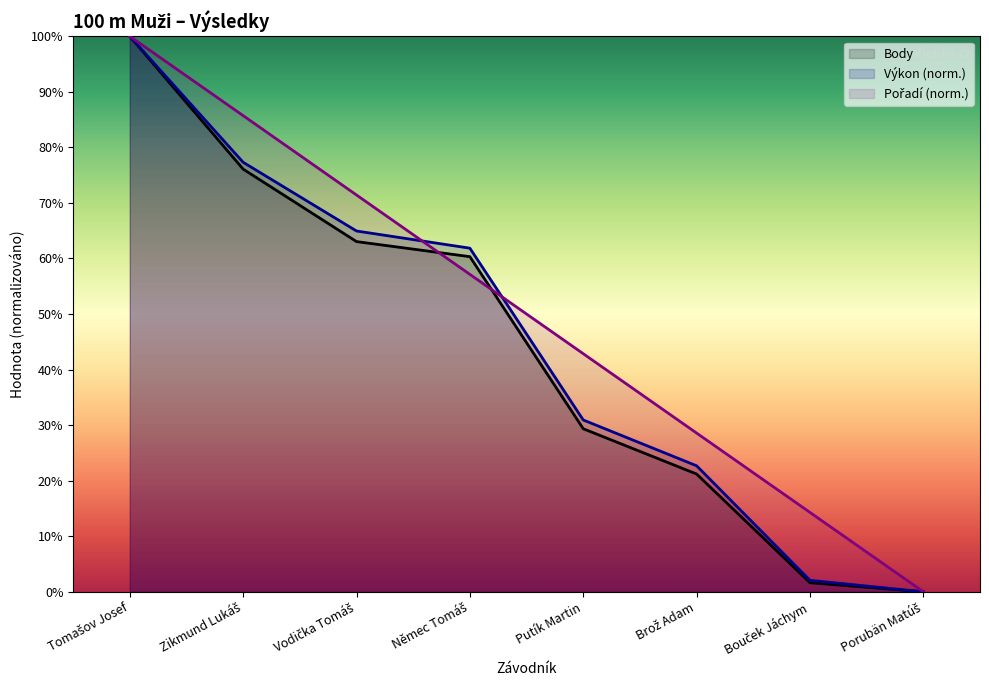

How many series are shown in this chart?

3